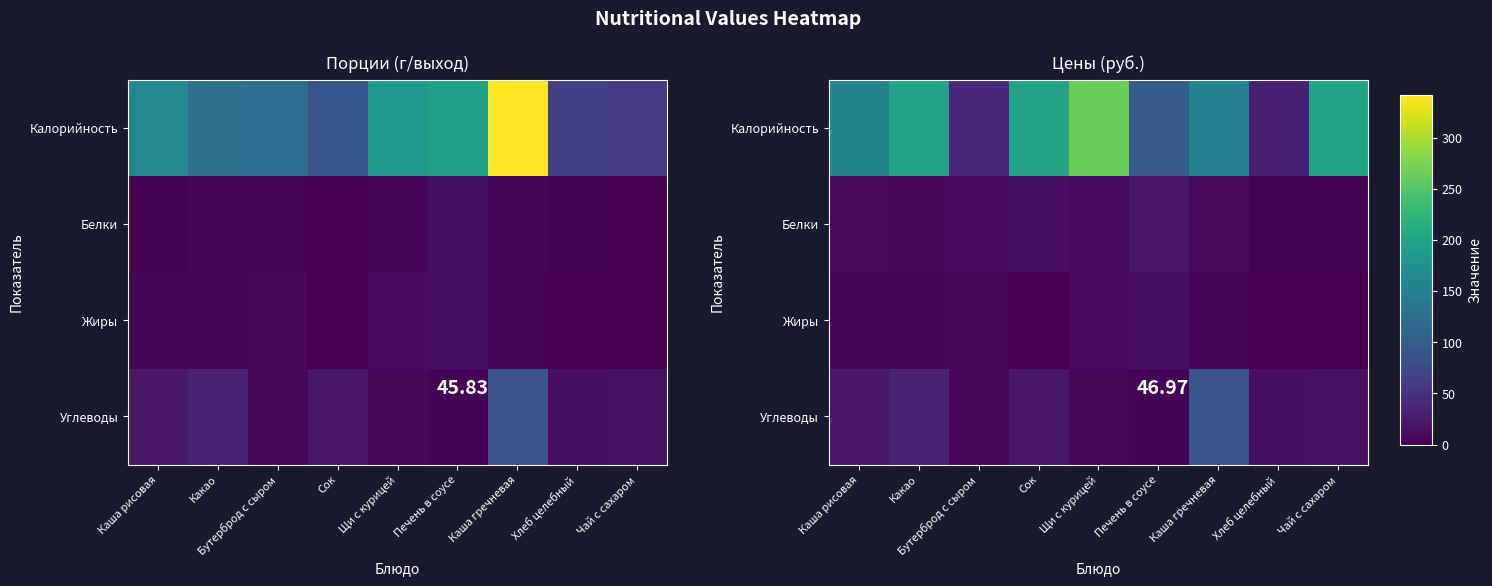

Between Хлеб целебный and Чай с сахаром, which is larger?

Чай с сахаром